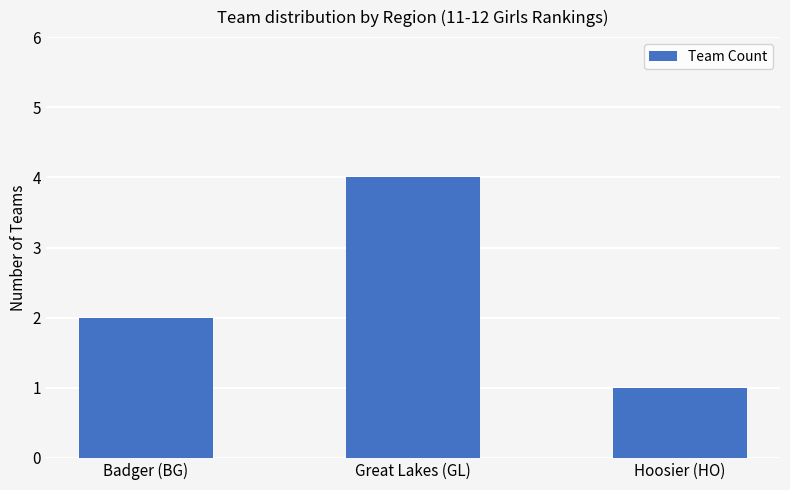

What is the smallest value displayed?

1